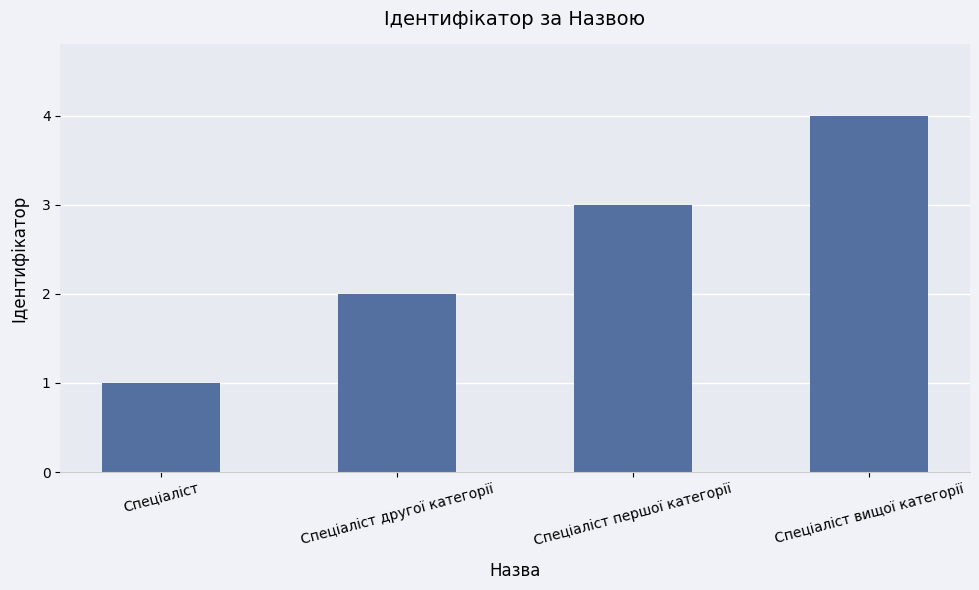

What is the greatest value displayed?

4